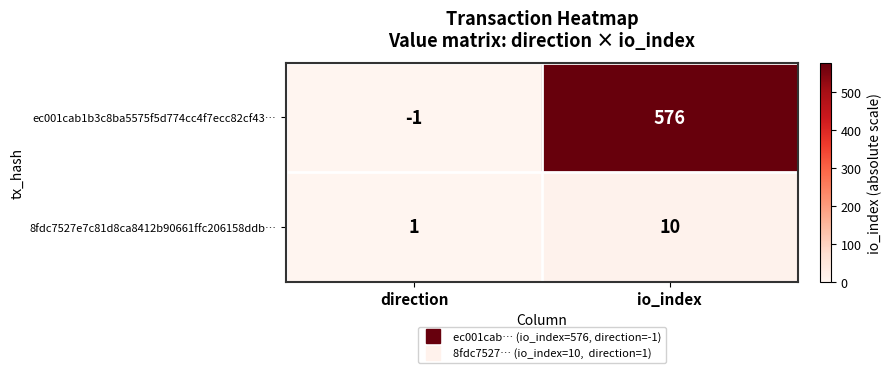

Which series has the largest total across all categories?

ec001cab1b3c8ba5575f5d774cc4f7ecc82cf43…